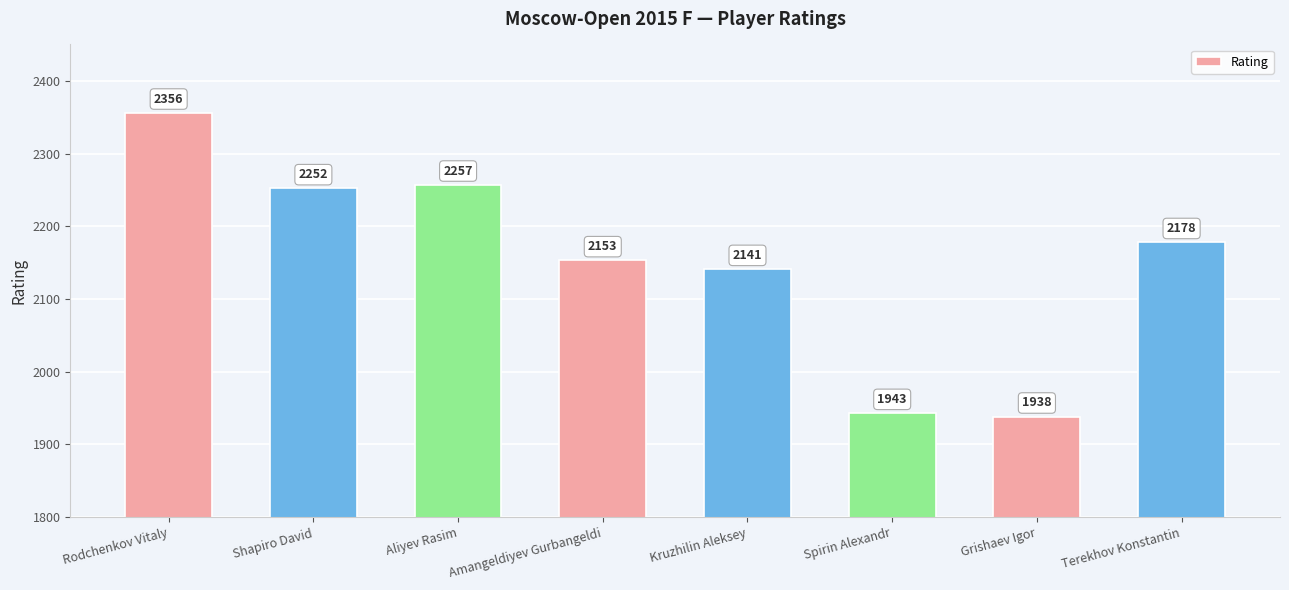

List the labels in order of value, largest first.

Rodchenkov Vitaly, Aliyev Rasim, Shapiro David, Terekhov Konstantin, Amangeldiyev Gurbangeldi, Kruzhilin Aleksey, Spirin Alexandr, Grishaev Igor